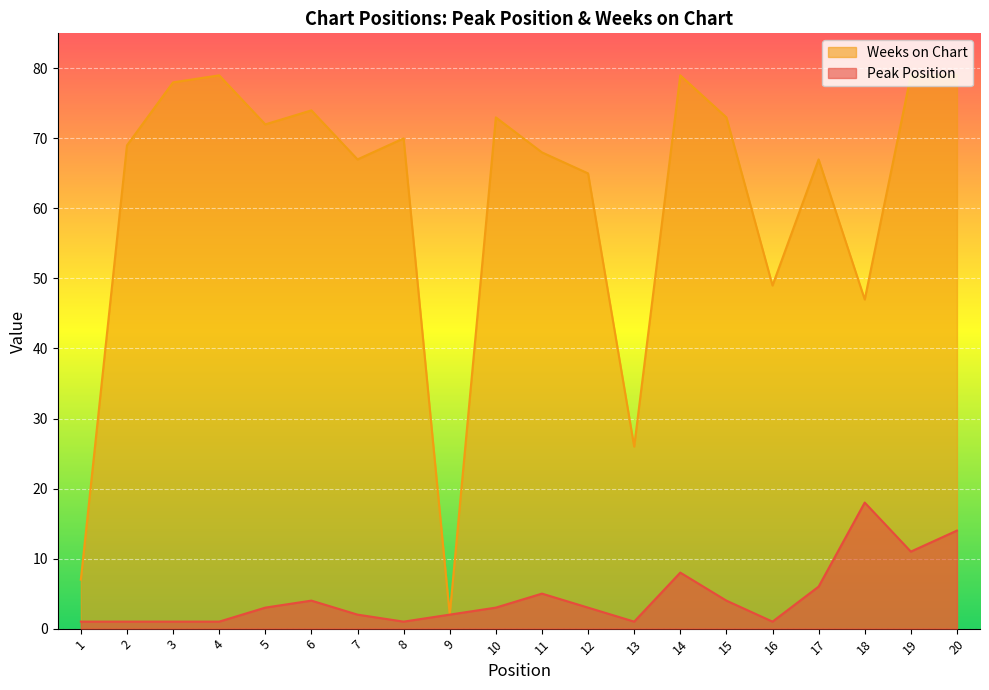

True or false: Peak Position and Weeks on Chart intersect in this chart.

False